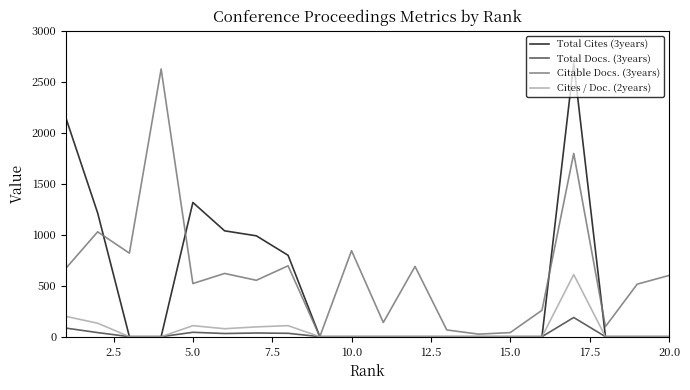

What is the maximum value shown in the chart?

2682